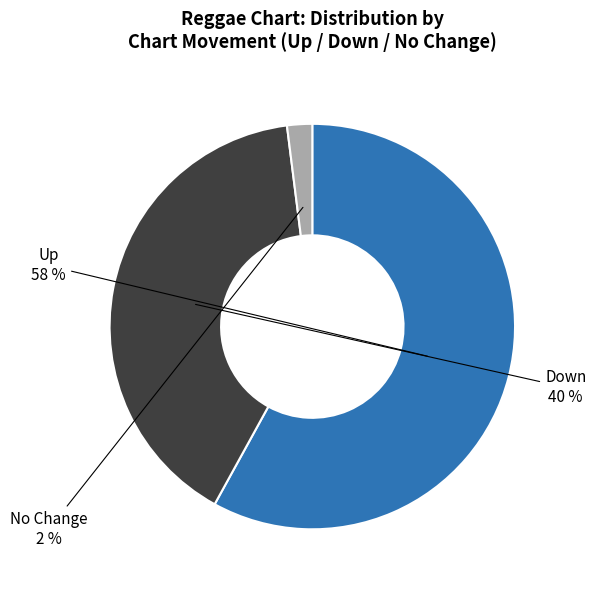

Rank the categories by value from highest to lowest.

Up, Down, No Change